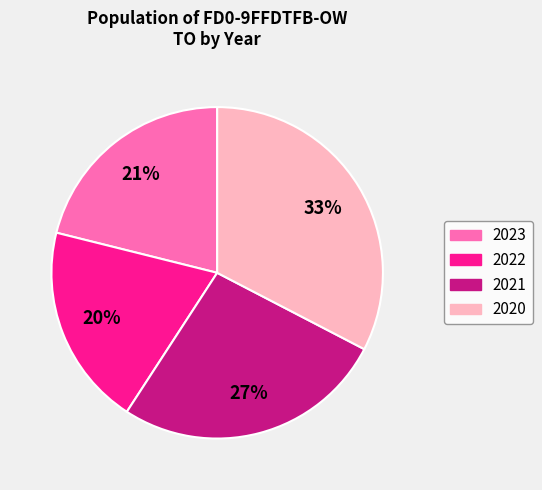

Rank the categories by value from lowest to highest.

2022, 2023, 2021, 2020